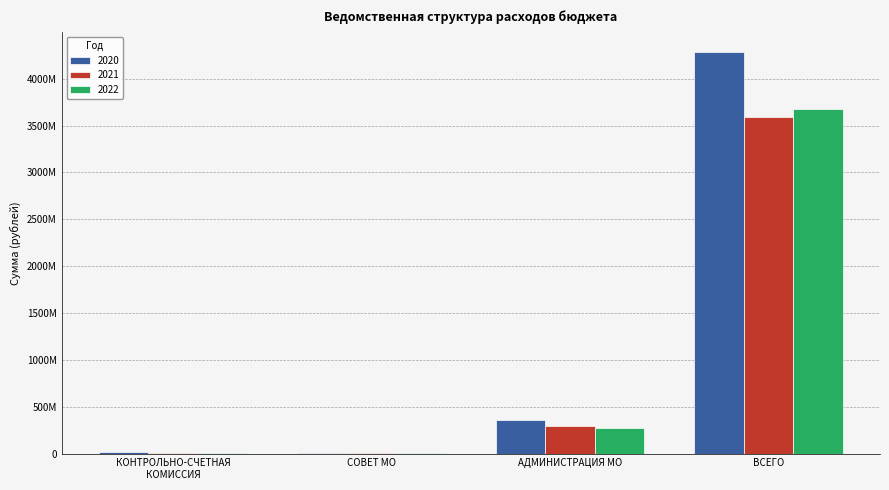

Is the value of 2022 at СОВЕТ МО greater than the value of 2021 at КОНТРОЛЬНО-СЧЕТНАЯ
КОМИССИЯ?

No